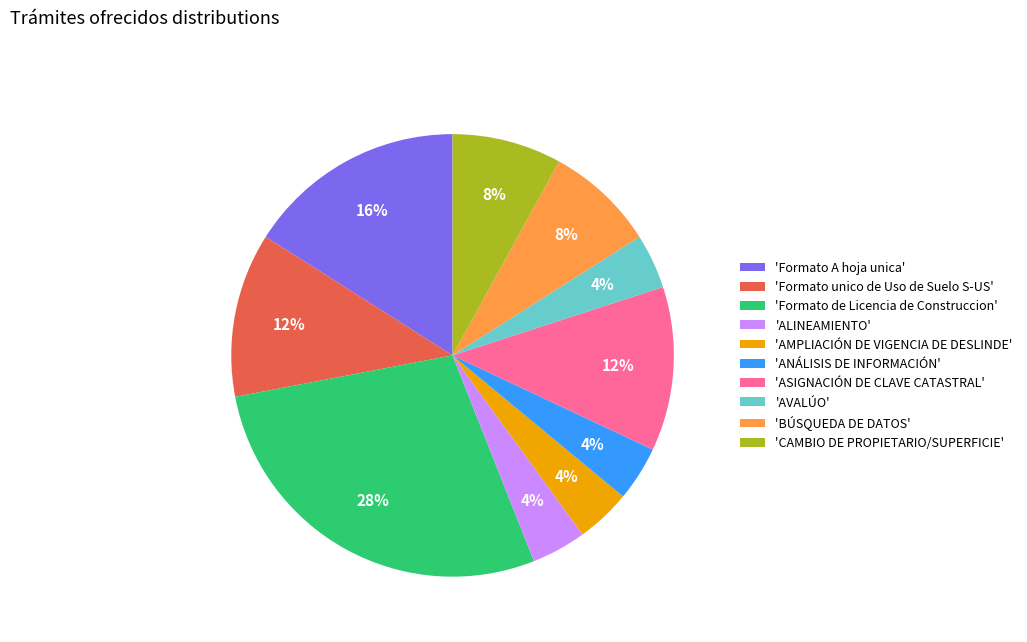

Do 'Formato A hoja unica' and 'ANÁLISIS DE INFORMACIÓN' together represent more than half of the pie?

No